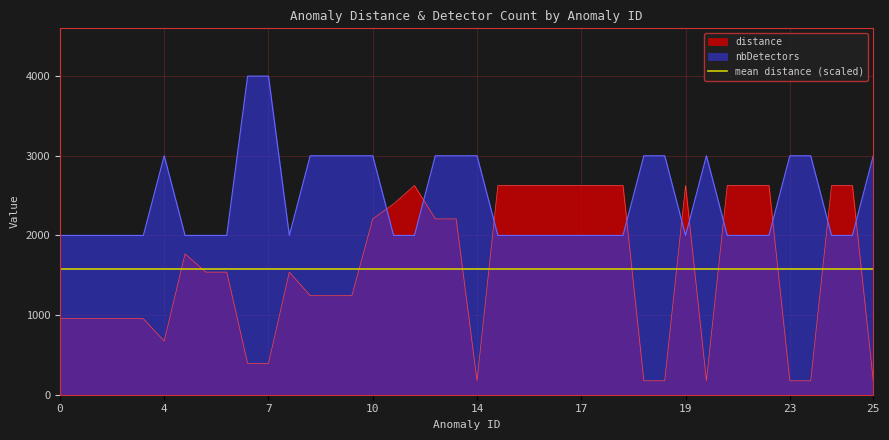

Where is distance nearest to the value 1401?

6